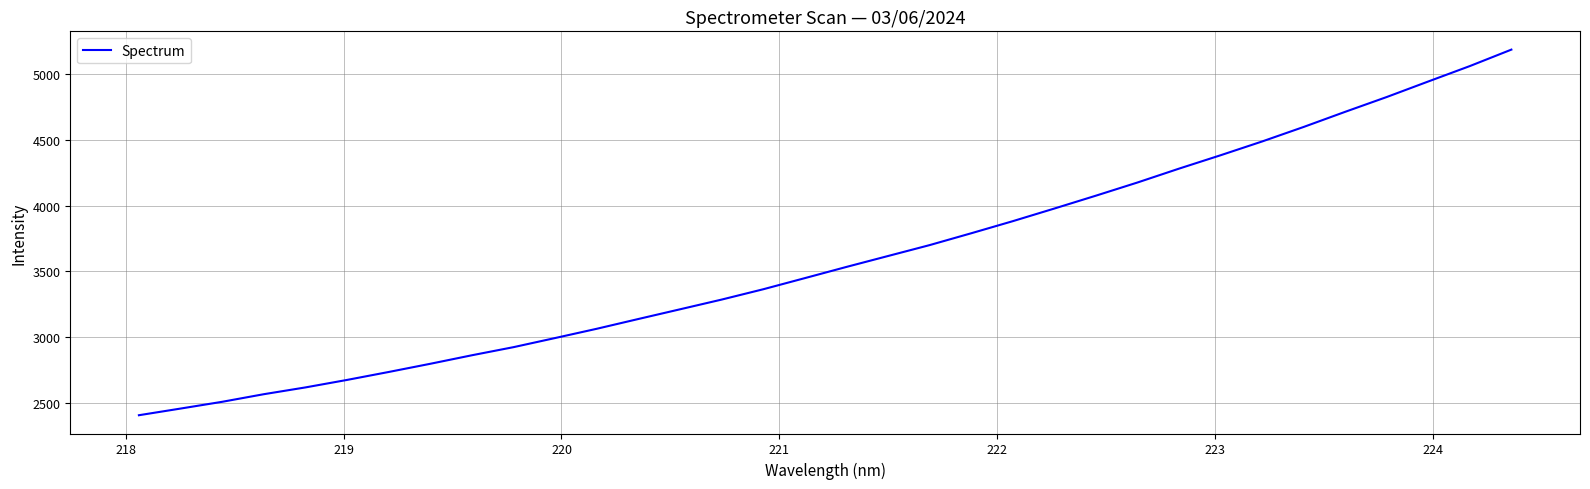

What is the difference between the maximum and minimum values?

2782.6